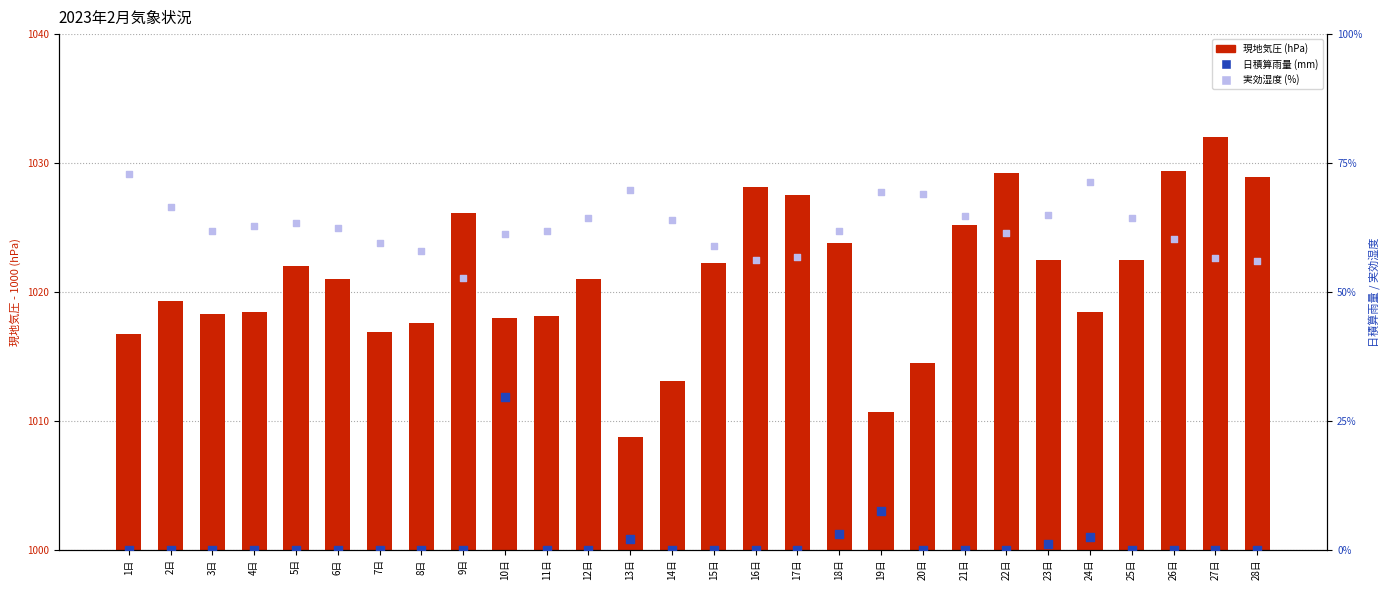

At which category is the sum across all series the highest?

10日